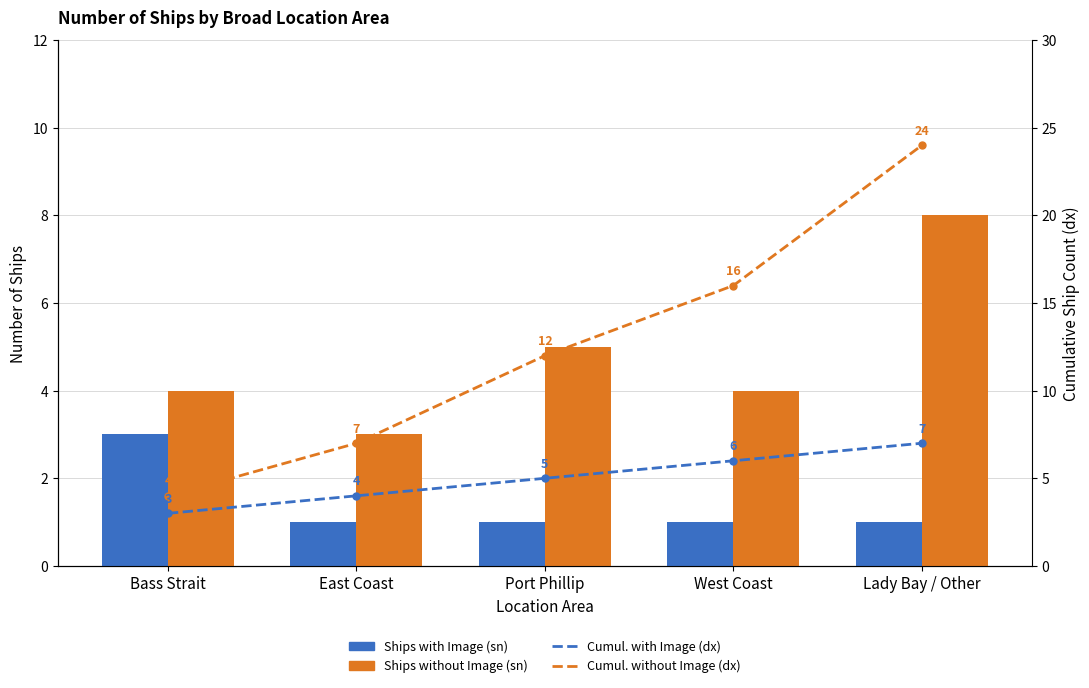

What is the label of the 4th bar from the right?

East Coast